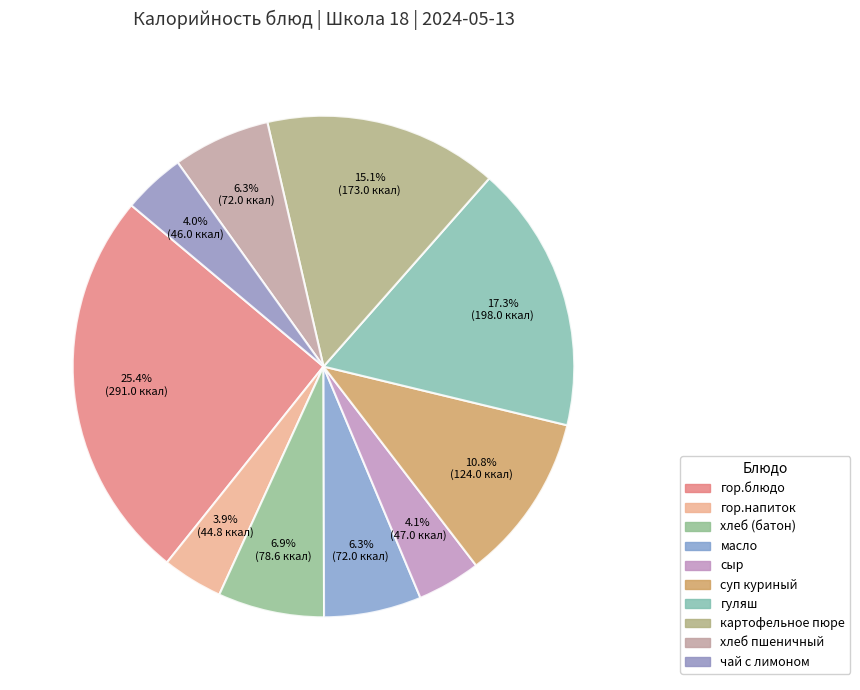

To the nearest percent, what portion does гуляш represent?

17%